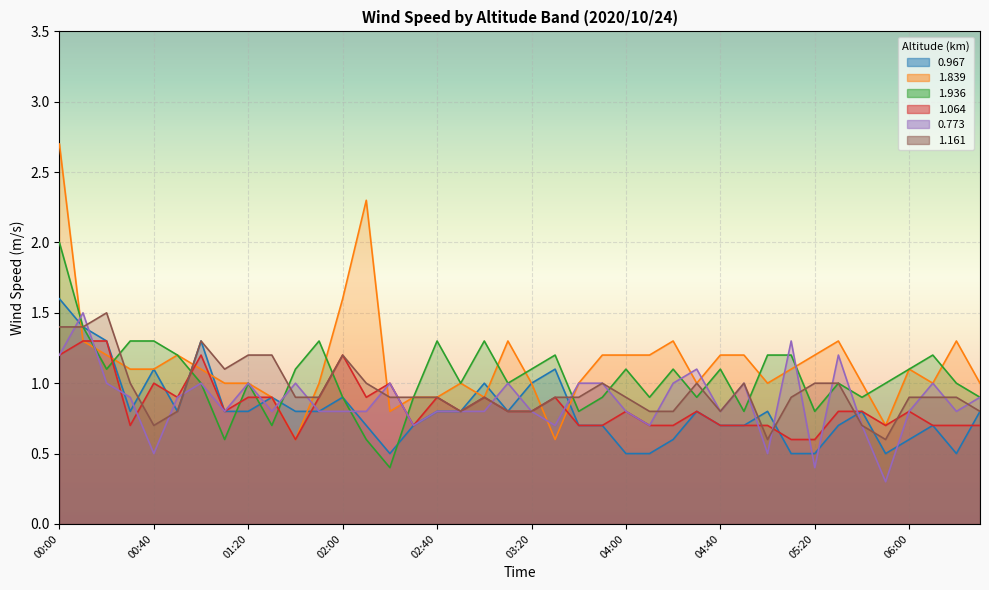

At which category is the sum across all series the highest?

00:00